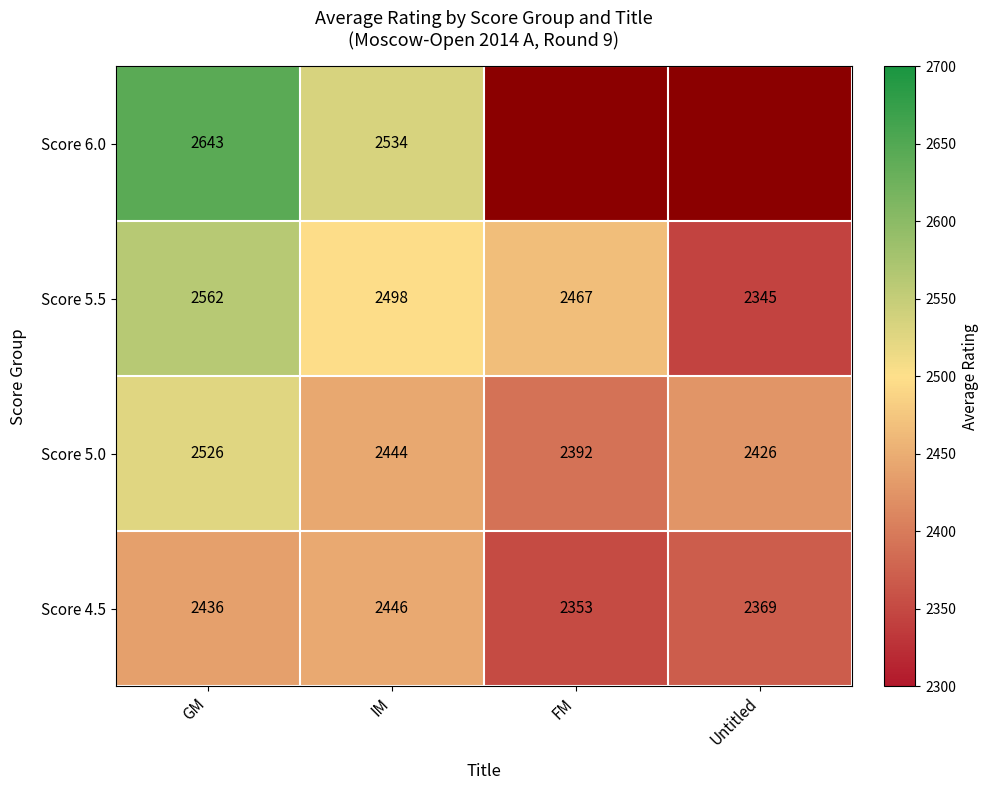

Rank the categories by Score 5.0 value from lowest to highest.

FM, Untitled, IM, GM